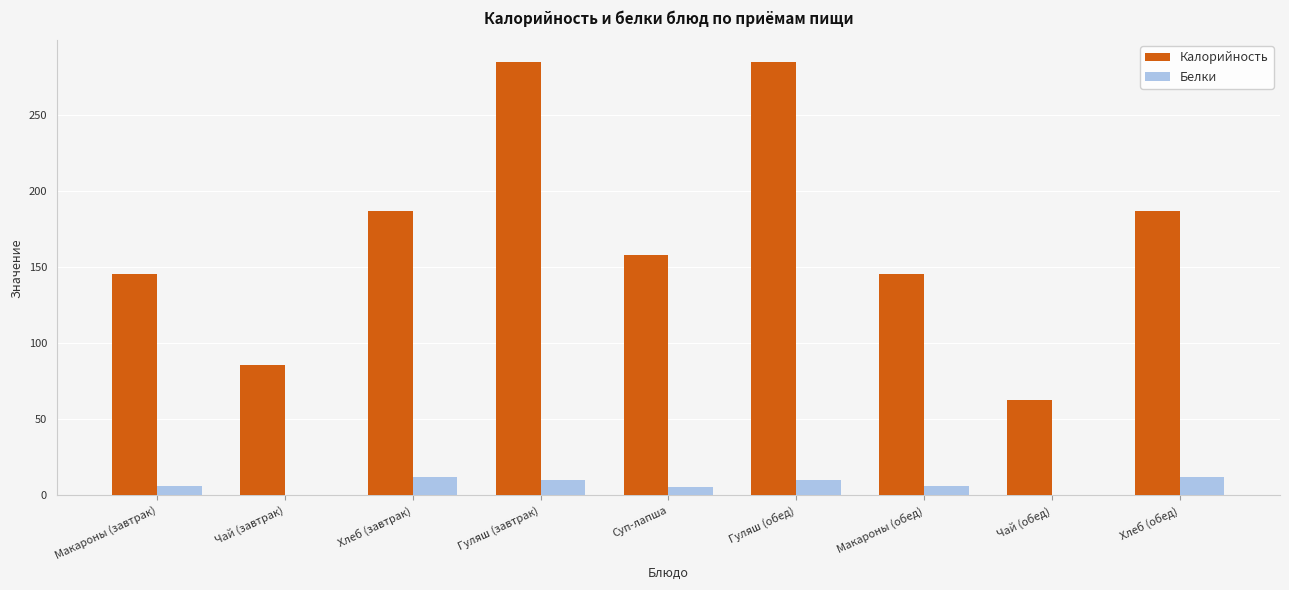

What is the sum of all Калорийность values?

1541.6